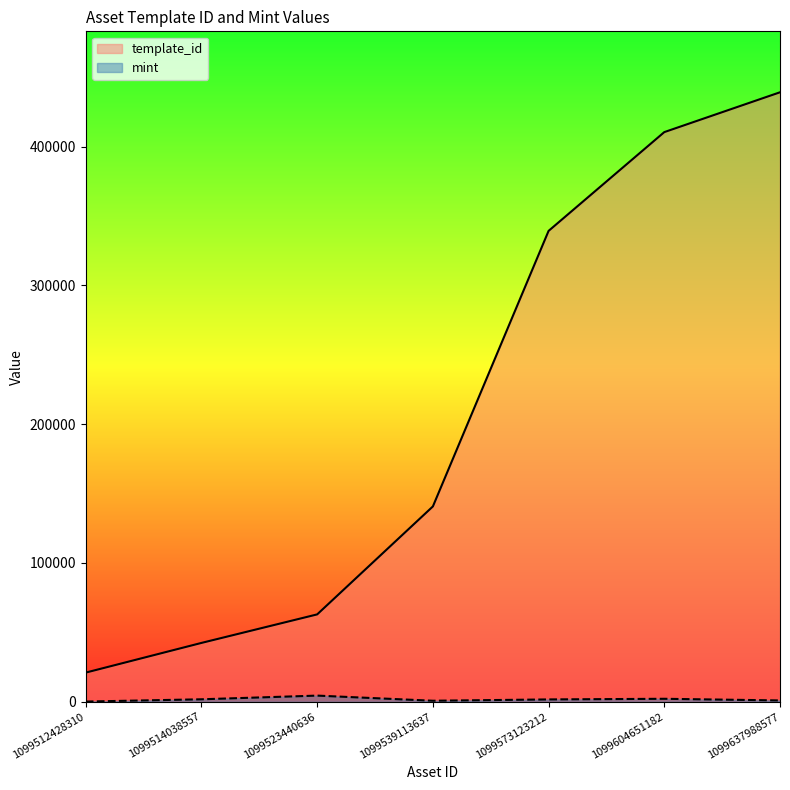

Which series changed the most between 1099514038557 and 1099539113637?

template_id